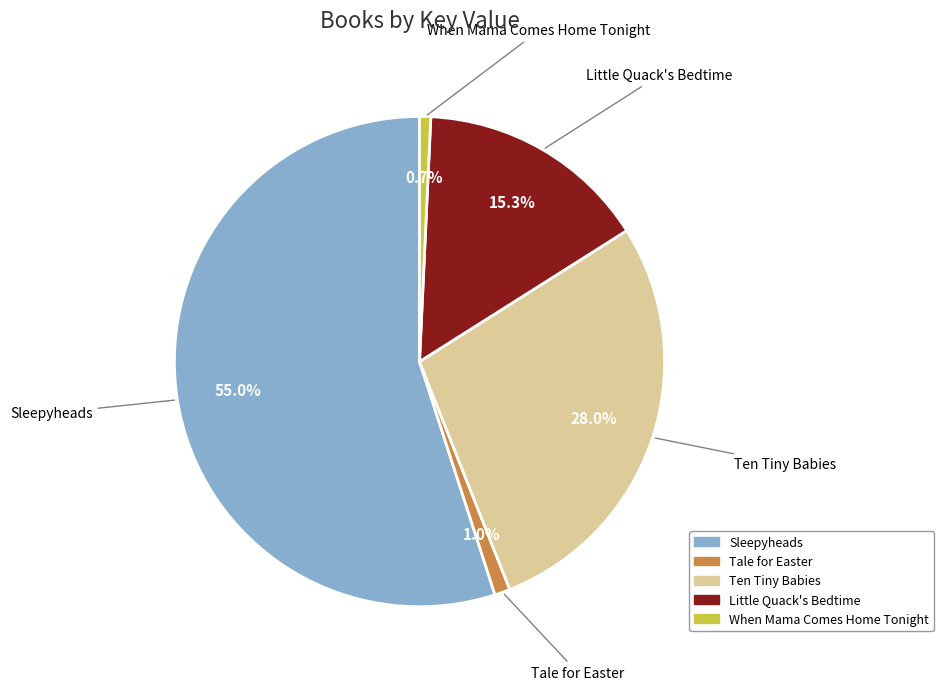

Count the number of slices in the pie.

5